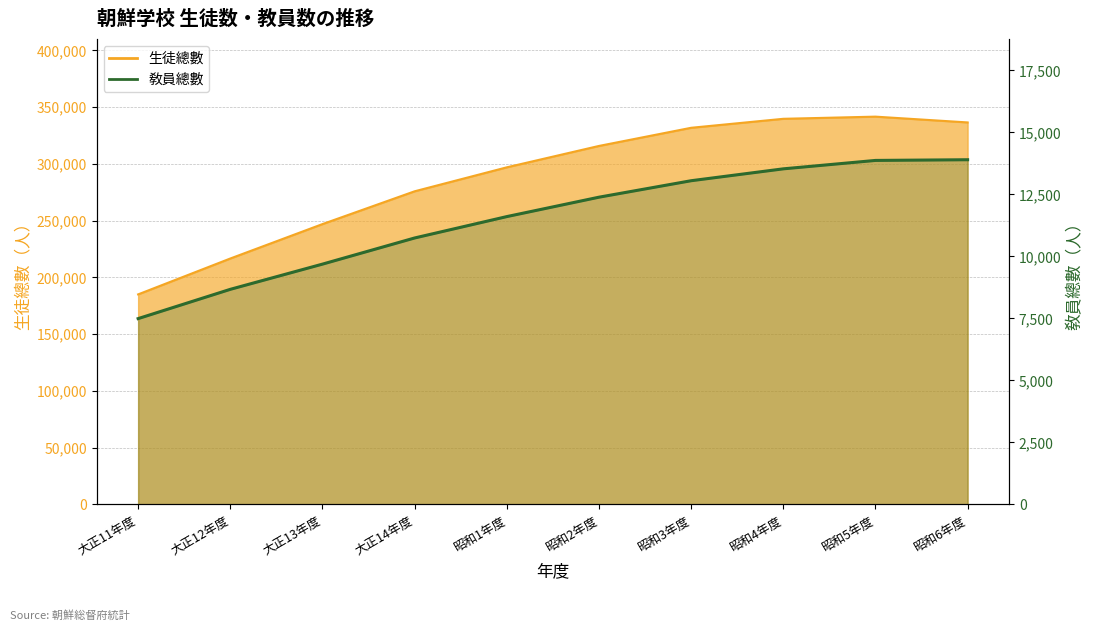

Which series changed the most between 昭和4年度 and 昭和6年度?

生徒總數